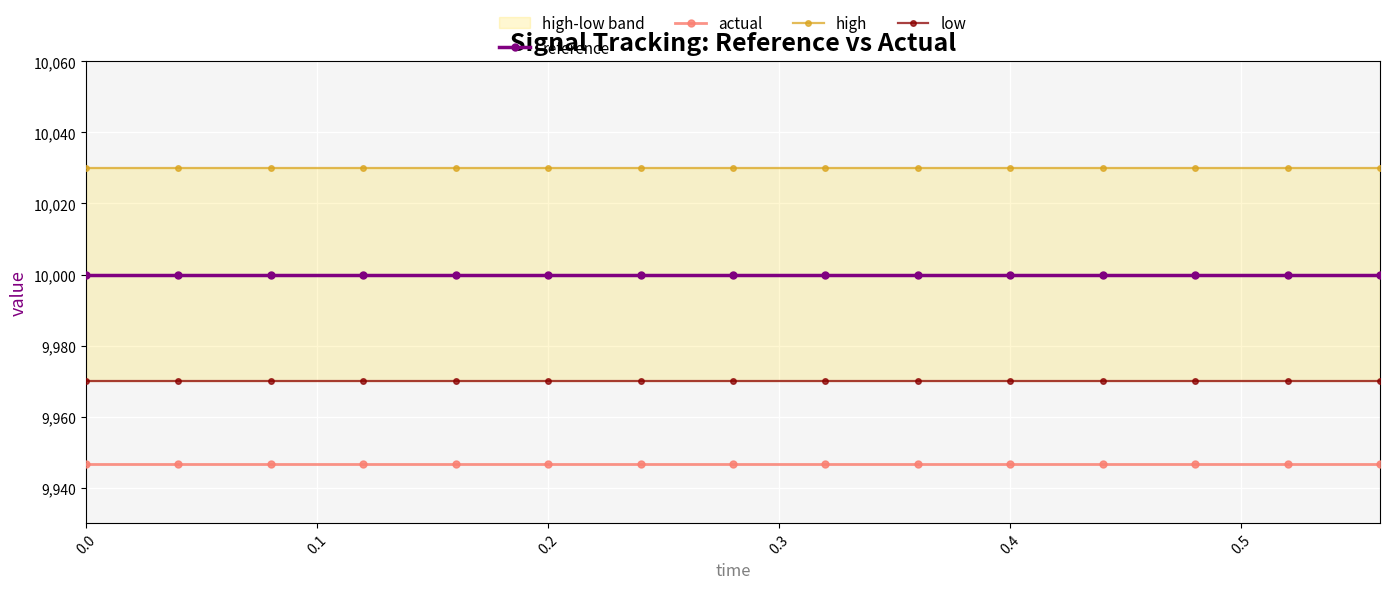

What is the highest value of the actual series?

9946.6